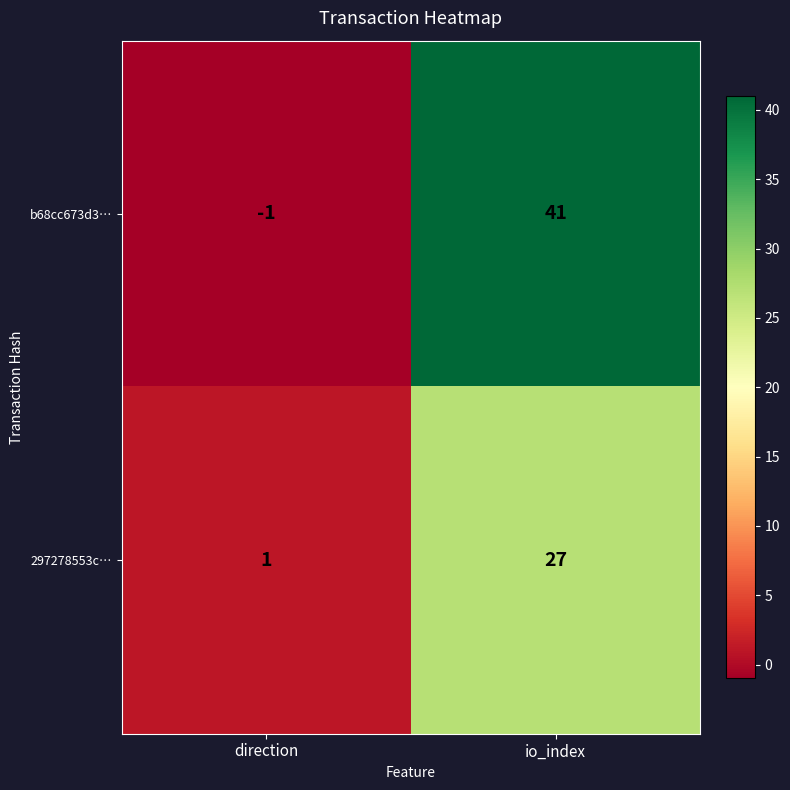

What is the total value across all series at io_index?

68